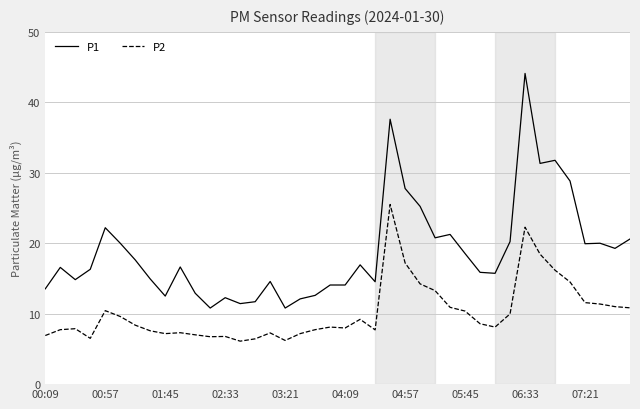

Which series has the largest total across all categories?

P1